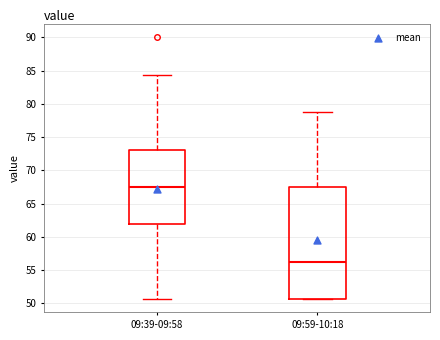

Reading left to right, transcribe this box plot: for each box, give where its median line is, the range the box spans, and where its two whiskers end, as read against the y-axis. The values are not printed on the chart, so give them approximately, as read against the axis.

09:39-09:58: median 67.5, box 62.0 to 73.0, whiskers 50.5 to 84.5
09:59-10:18: median 56.5, box 50.5 to 67.5, whiskers 50.5 to 79.0